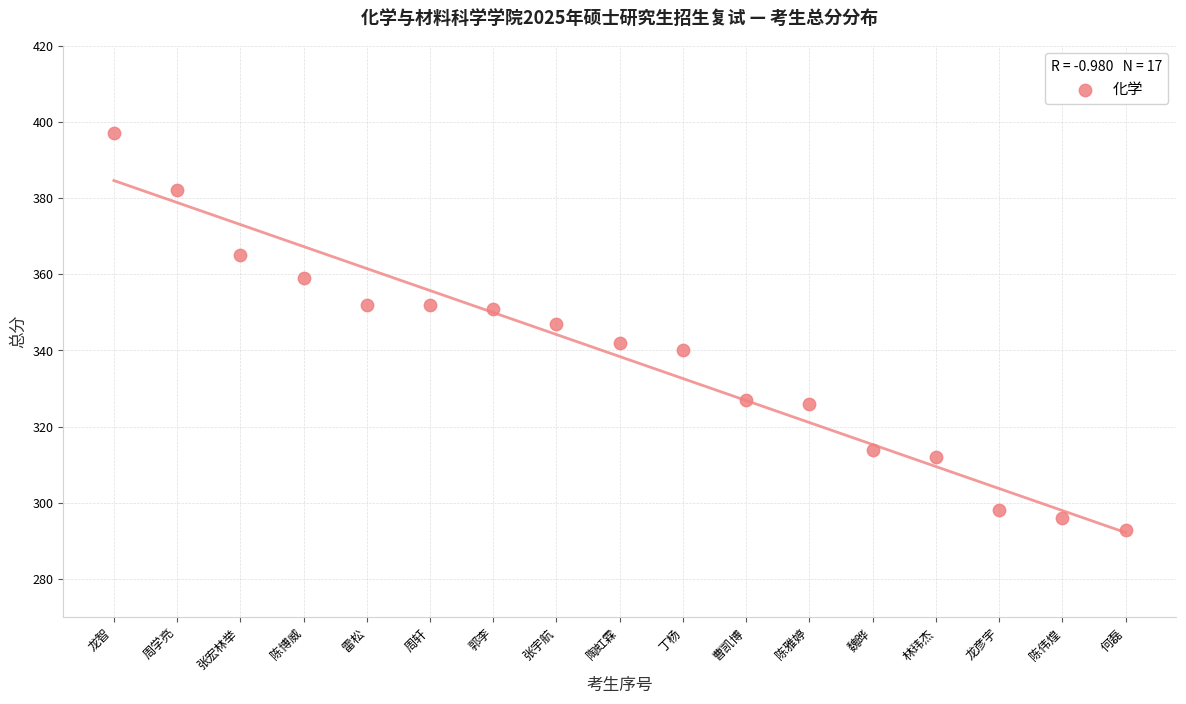

What is the range of X values (max minus min)?

16